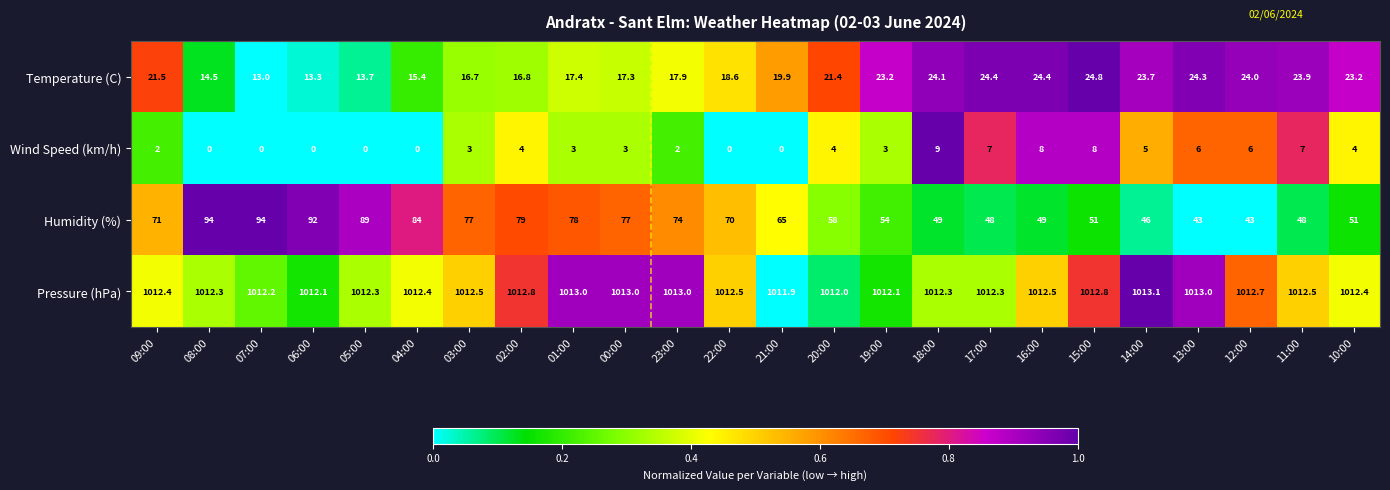

Is it true that Pressure (hPa) equals 1610.9 at 01:00?

False